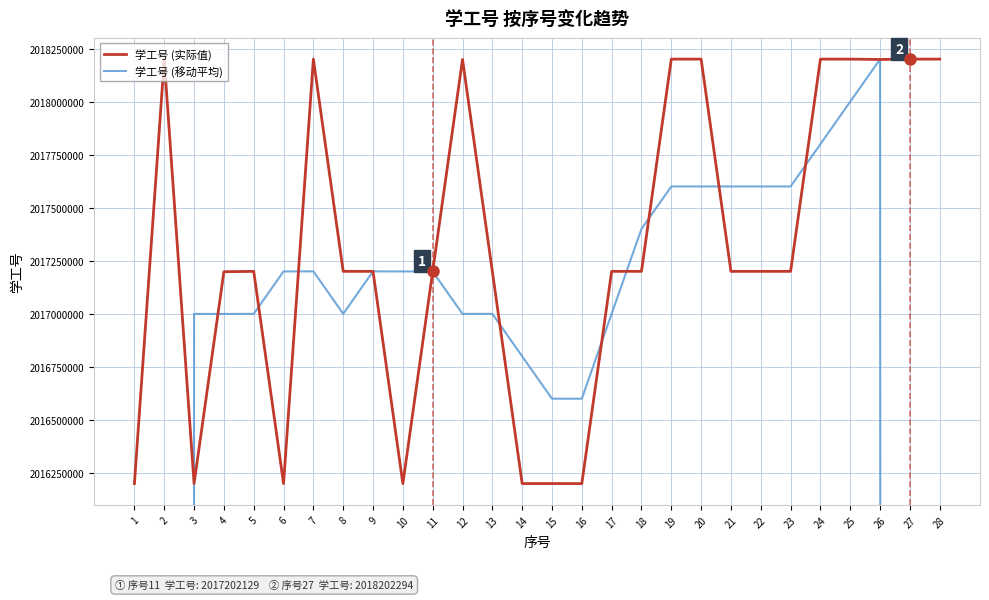

How many intersections are there between 学工号 (移动平均) and 学工号 (实际值)?

14